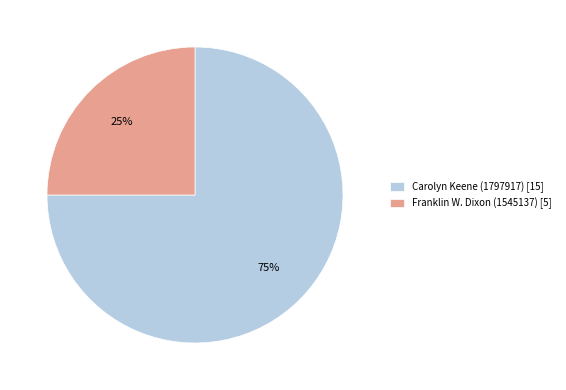

Combined, do Carolyn Keene and Franklin W. Dixon account for over 50%?

Yes